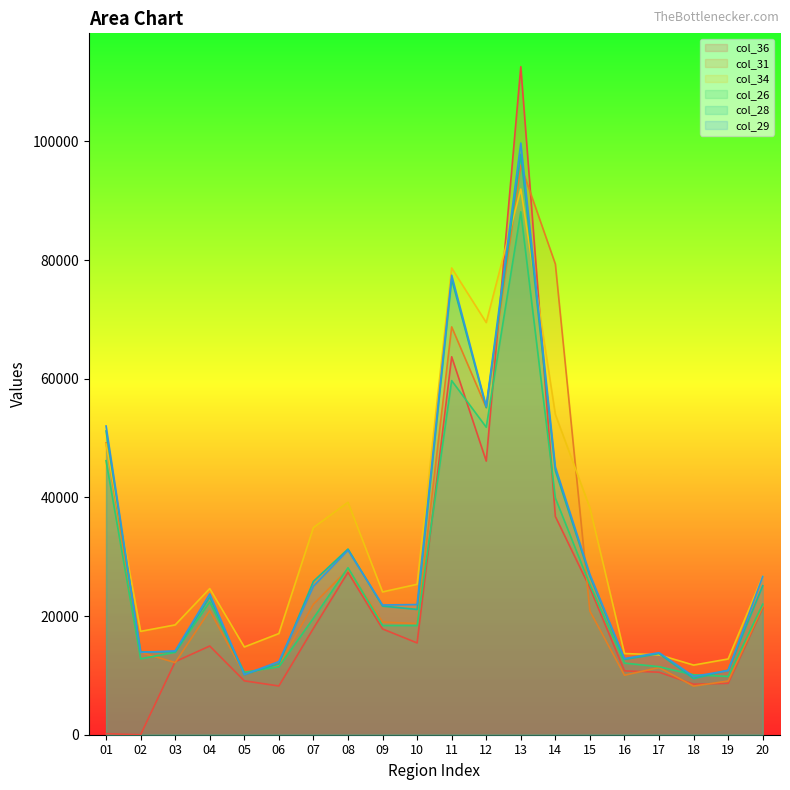

What is the difference between the highest and lowest values at 04?

9686